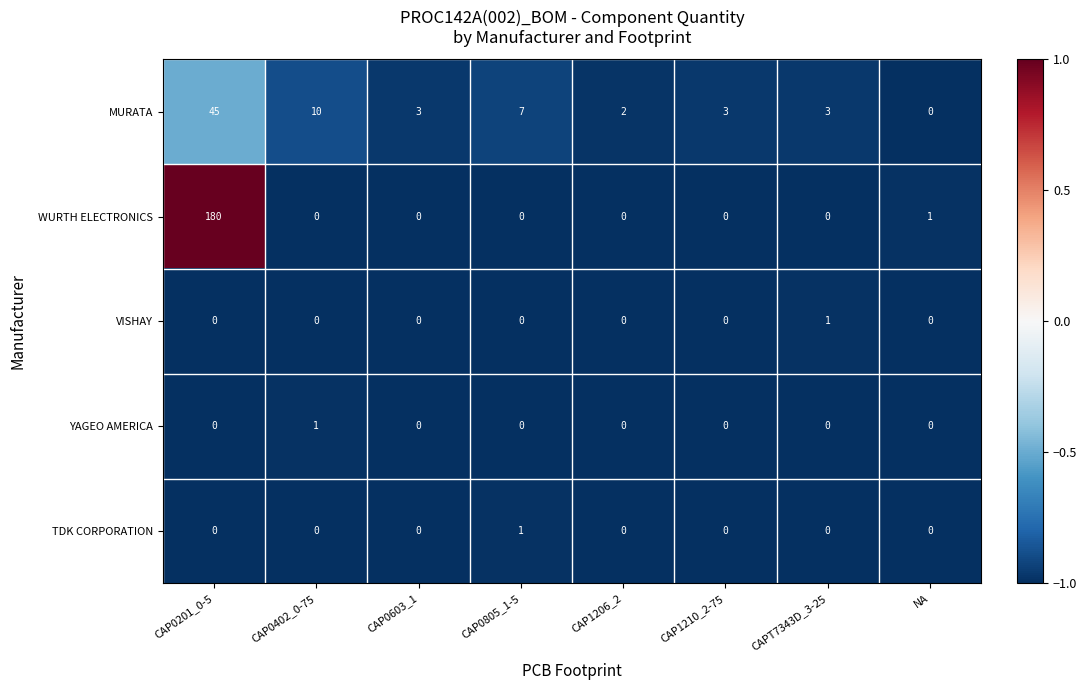

Which series changed the most between CAP0201_0-5 and CAP0603_1?

WURTH ELECTRONICS